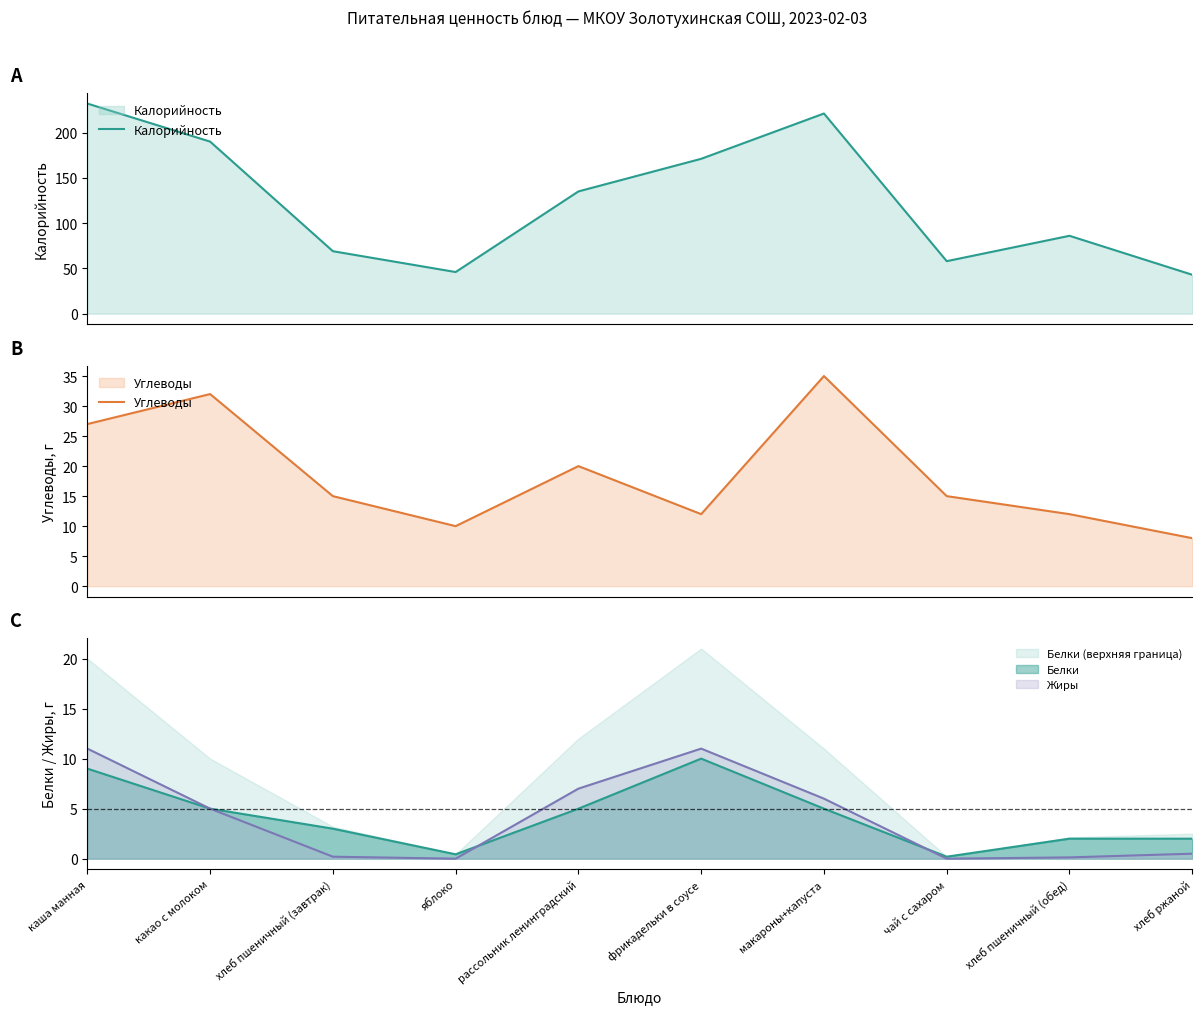

Which series has the largest total across all categories?

Калорийность